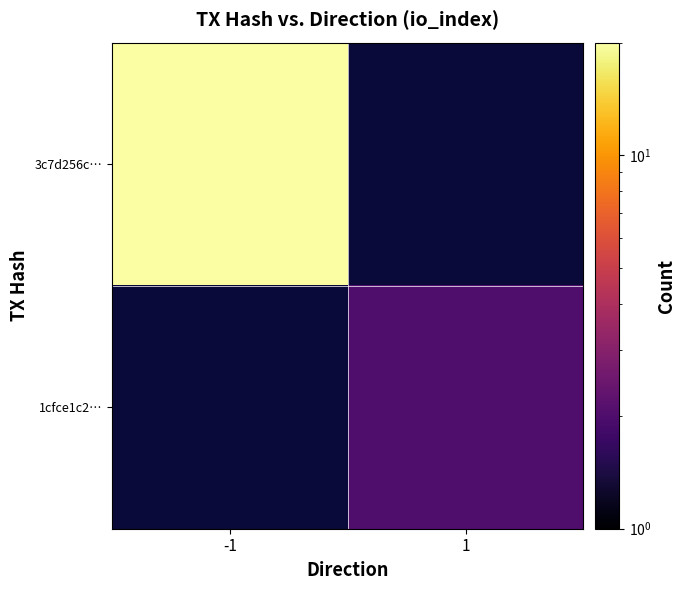

True or false: 3c7d256c… has a value of 7.6 at -1.

False